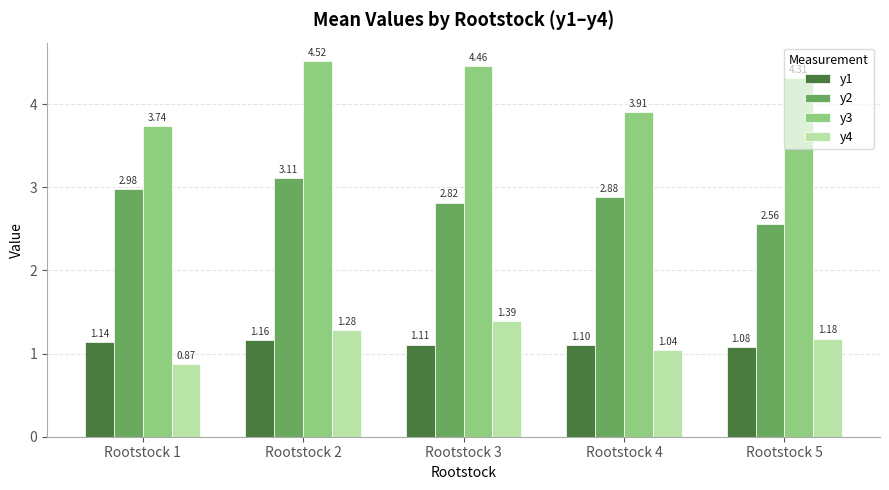

Rank the series by their maximum value, from highest to lowest.

y3, y2, y4, y1